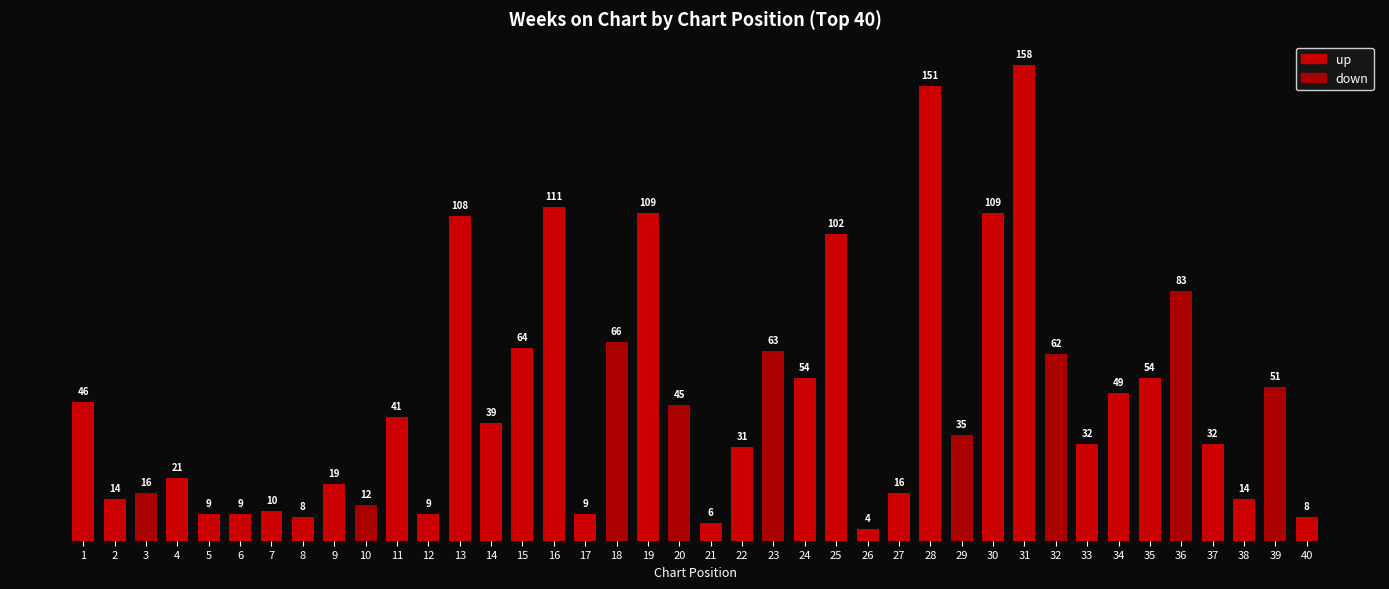

How many data points are less than 39?

20